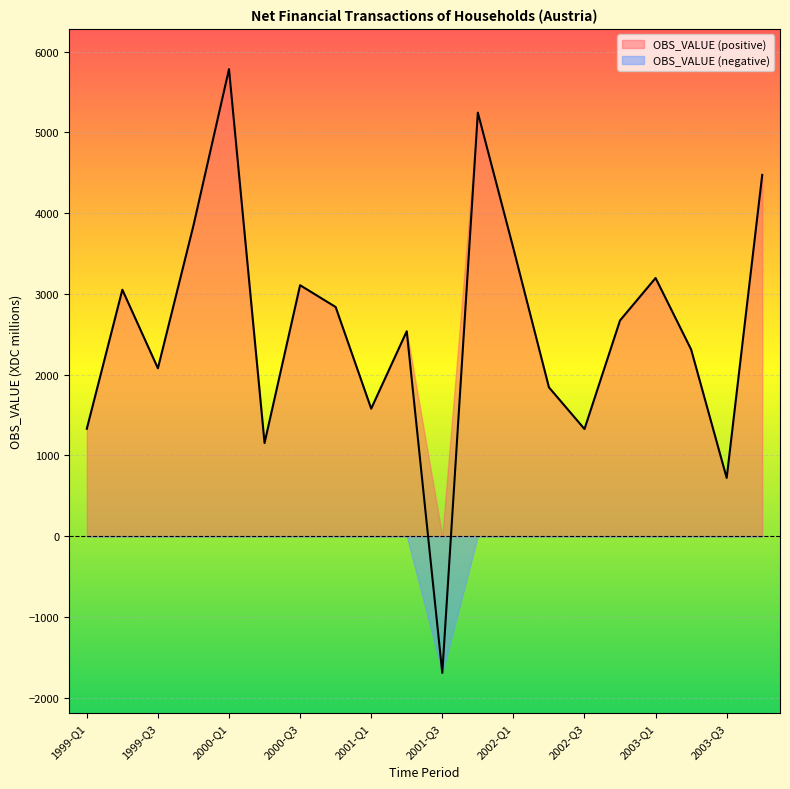

How many points are higher than both their immediate neighbors (excluding endpoints)?

6